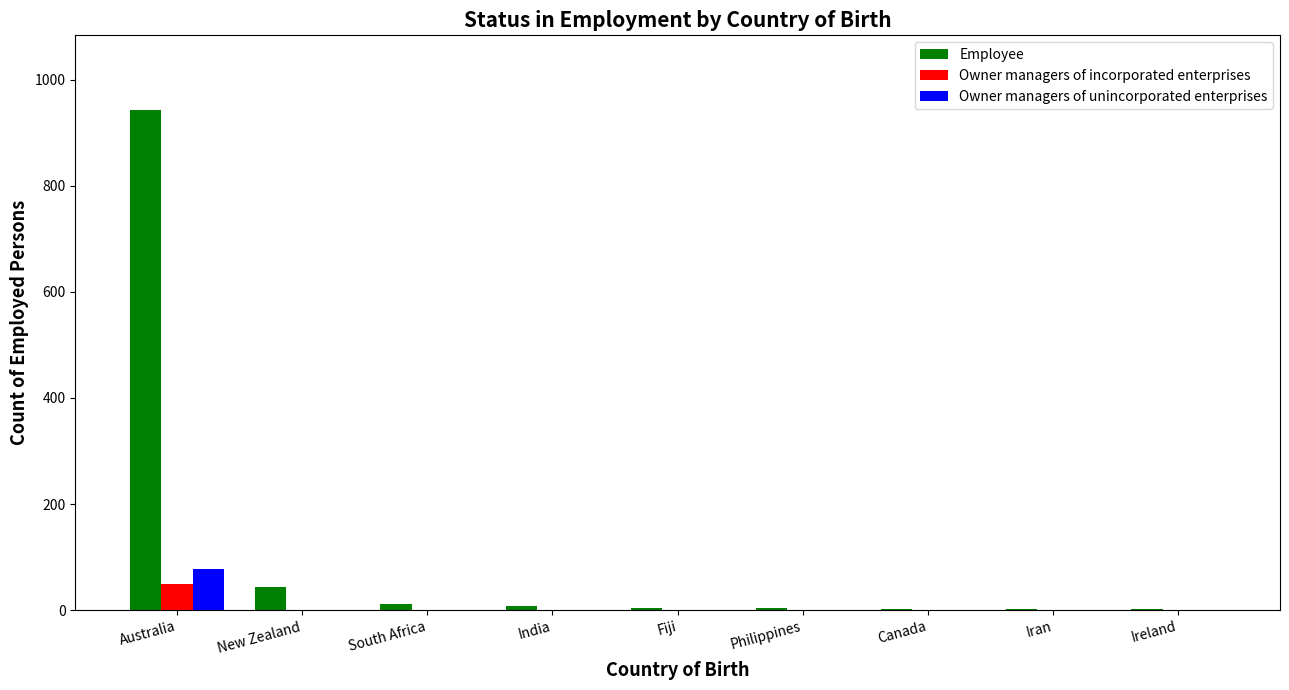

What is the approximate value of Employee at India, to the nearest 10?

10